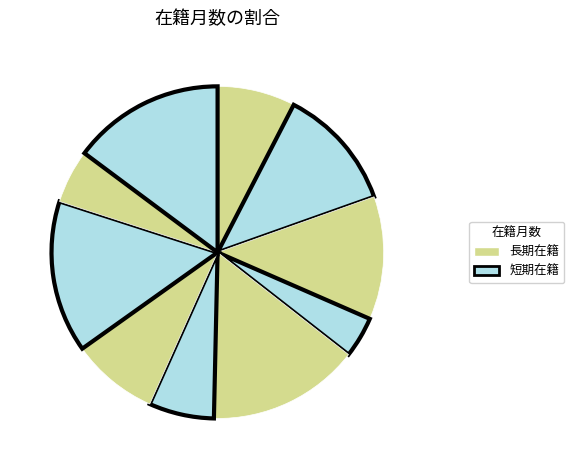

Count the number of slices in the pie.

10